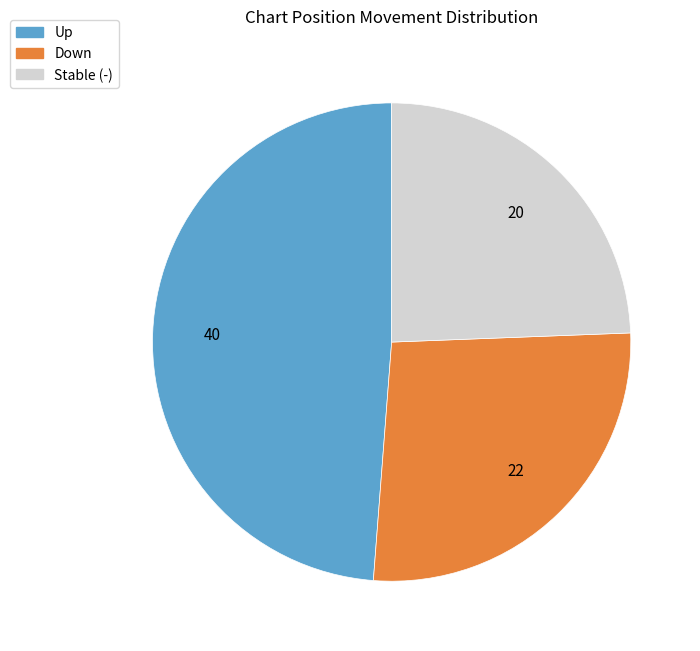

Is there a majority slice in this chart?

No